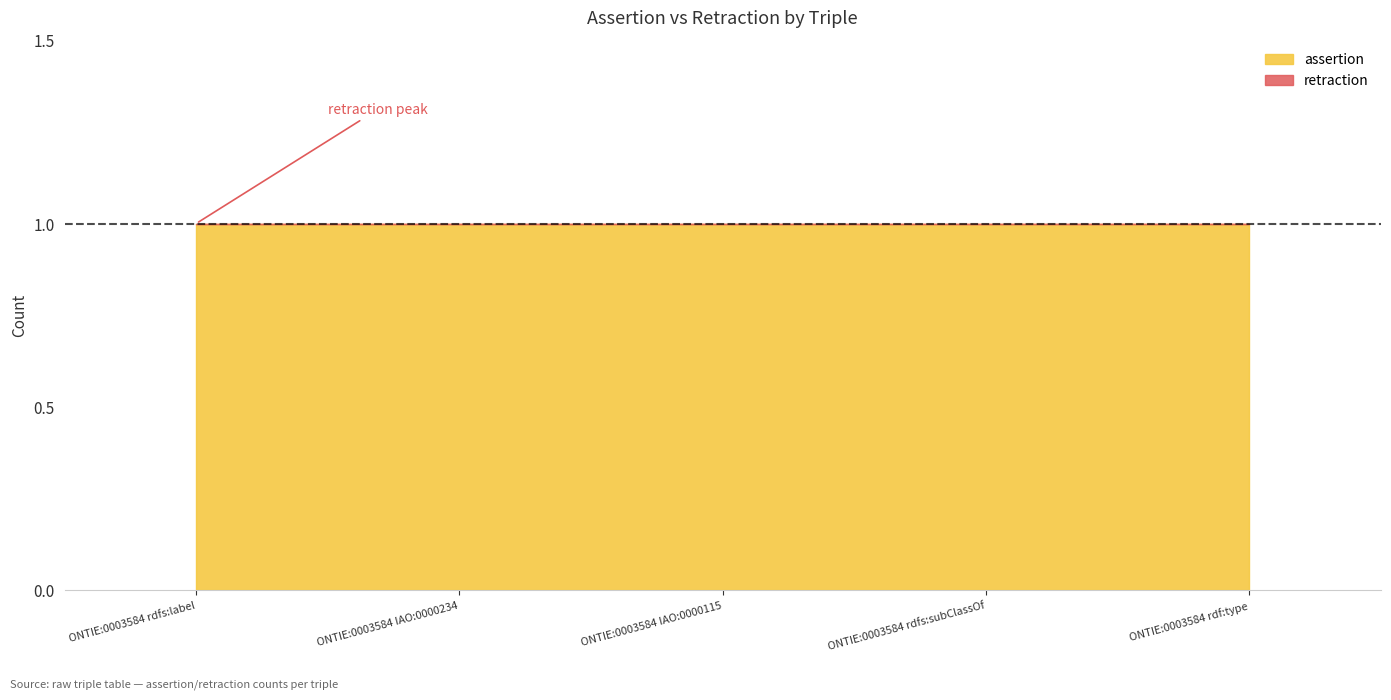

What are all the series names shown in the legend?

assertion, retraction